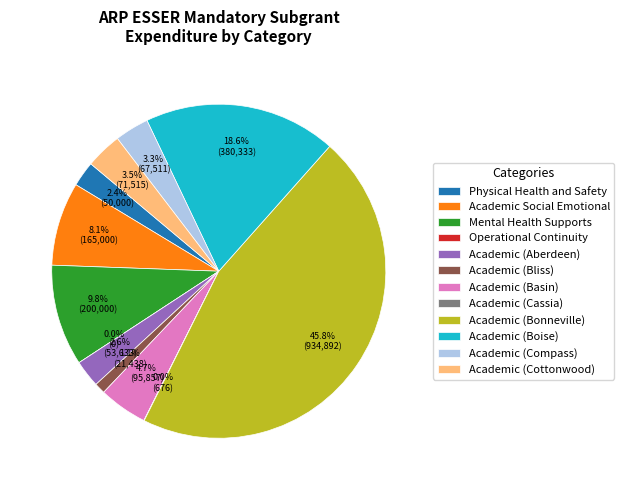

Which category has the smallest portion of the pie?

Operational Continuity